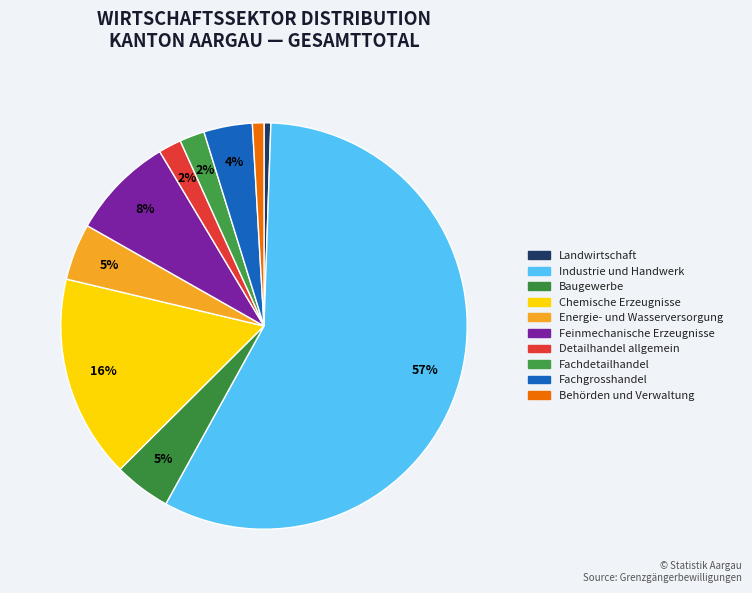

What portion of the pie excludes Feinmechanische Erzeugnisse?

91.8%